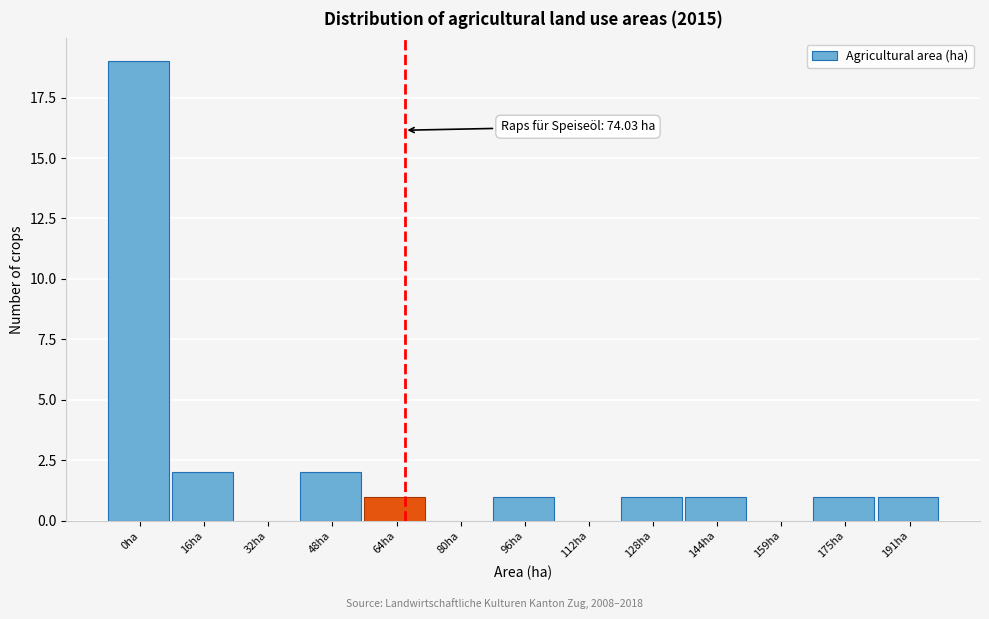

Reading left to right, list all the values displayed in this chart.

0ha=19	16ha=2	32ha=0	48ha=2	64ha=1	80ha=0	96ha=1	112ha=0	128ha=1	144ha=1	159ha=0	175ha=1	191ha=1